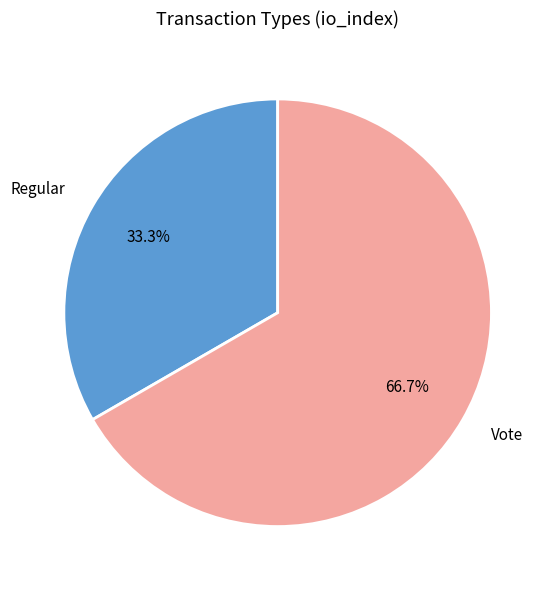

The Vote slice represents 67% of the pie. True or false?

True